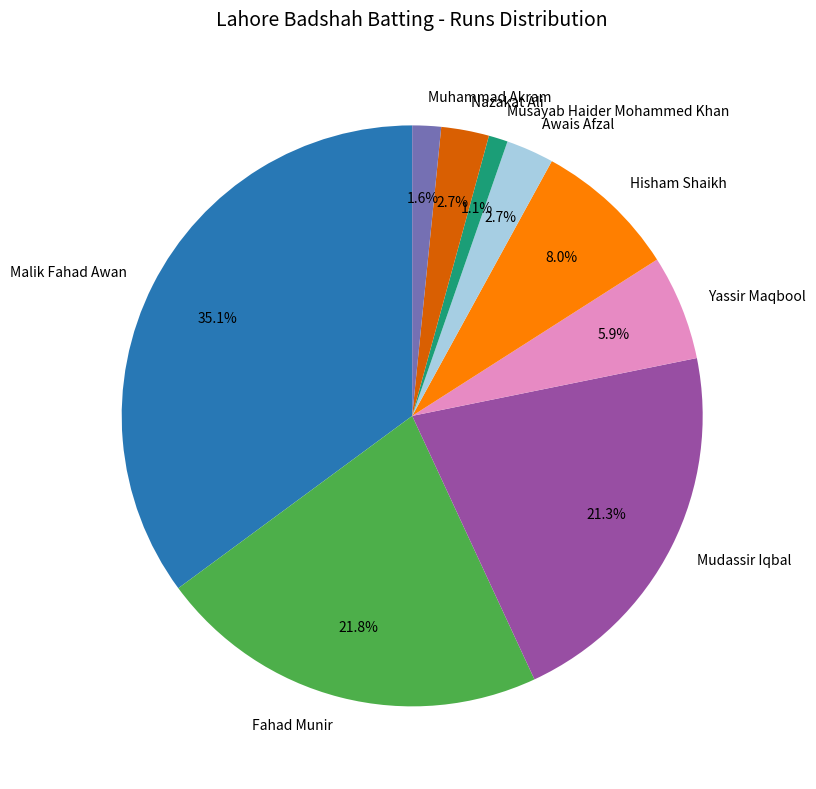

Is Musayab Haider Mohammed Khan the majority of the pie?

No